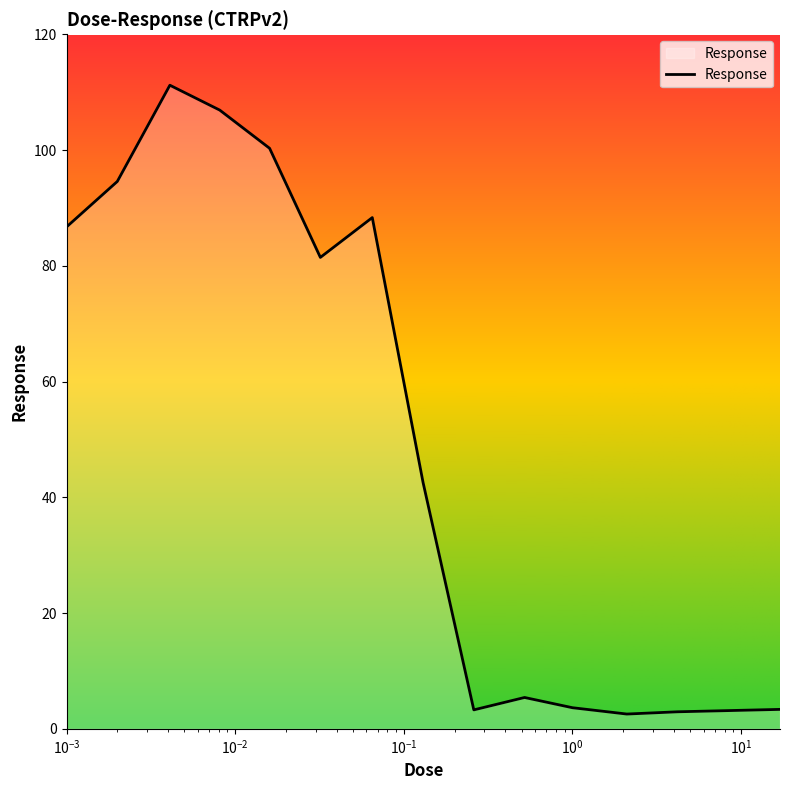

What is the difference between the maximum and minimum values?

108.6